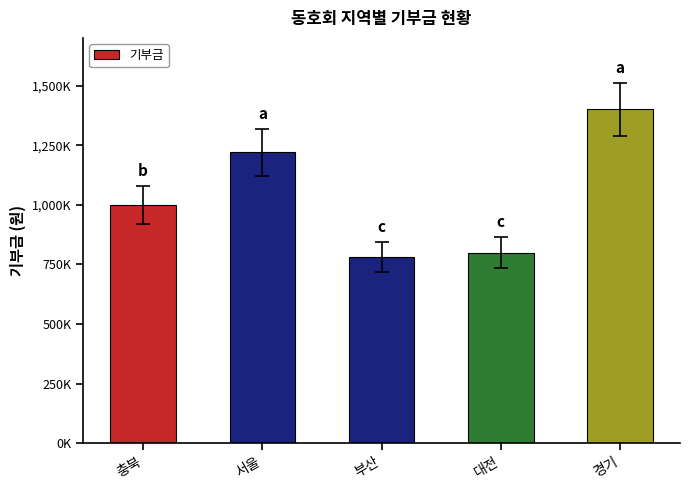

What is the maximum value shown in the chart?

1400000